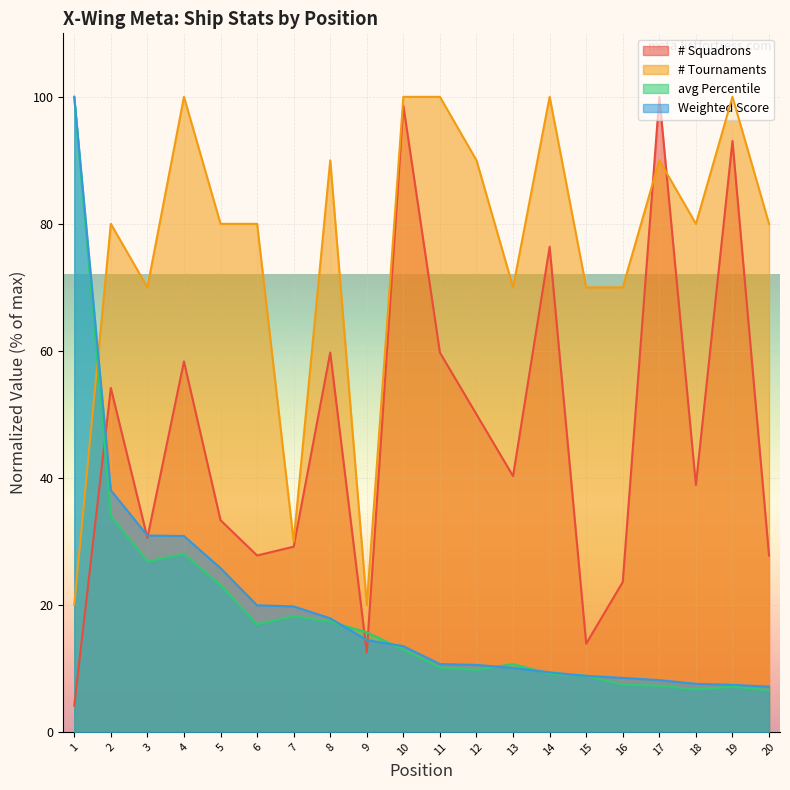

Reading left to right, list all the values displayed in this chart.

# Squadrons: 1=4.2	2=54.2	3=30.6	4=58.3	5=33.3	6=27.8	7=29.2	8=59.7	9=12.5	10=98.6	11=59.7	12=50.0	13=40.3	14=76.4	15=13.9	16=23.6	17=100.0	18=38.9	19=93.1	20=27.8
# Tournaments: 1=20.0	2=80.0	3=70.0	4=100.0	5=80.0	6=80.0	7=30.0	8=90.0	9=20.0	10=100.0	11=100.0	12=90.0	13=70.0	14=100.0	15=70.0	16=70.0	17=90.0	18=80.0	19=100.0	20=80.0
avg Percentile: 1=100.0	2=34.0	3=26.9	4=28.0	5=23.1	6=16.9	7=18.2	8=17.3	9=15.7	10=12.9	11=10.1	12=9.8	13=10.7	14=9.1	15=8.8	16=7.4	17=7.3	18=6.7	19=7.1	20=6.6
Weighted Score: 1=100.0	2=38.1	3=30.9	4=30.8	5=25.8	6=19.9	7=19.8	8=17.9	9=14.5	10=13.5	11=10.7	12=10.6	13=10.1	14=9.4	15=8.8	16=8.5	17=8.2	18=7.6	19=7.4	20=7.1